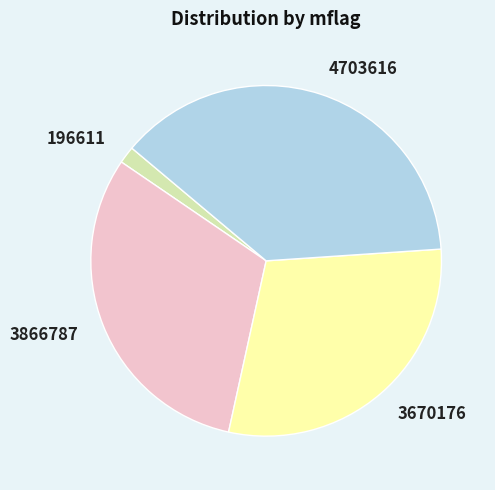

Does any single category account for the majority?

No